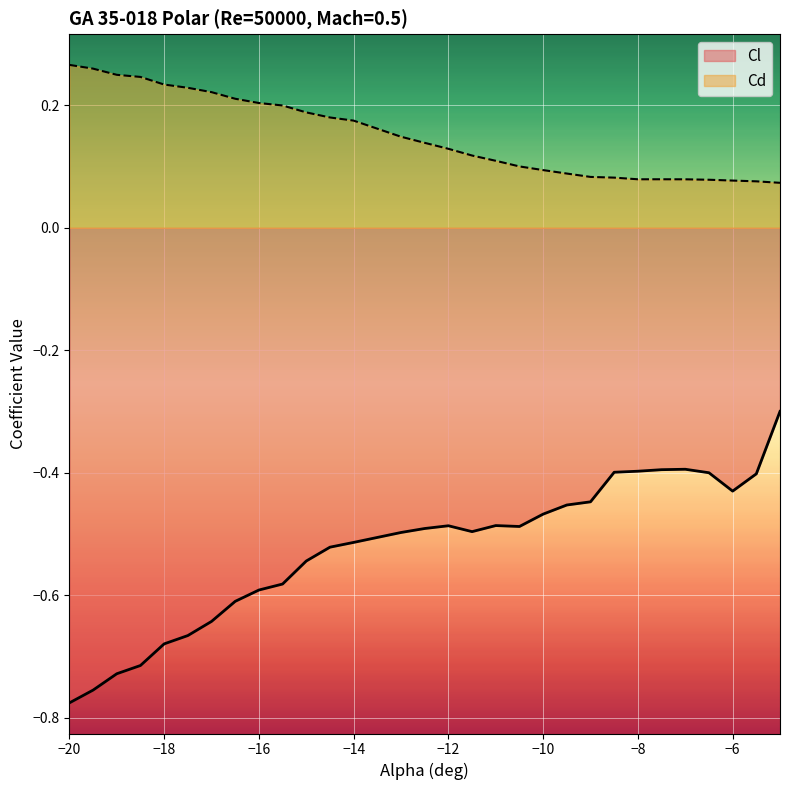

True or false: Cd and Cl intersect in this chart.

False